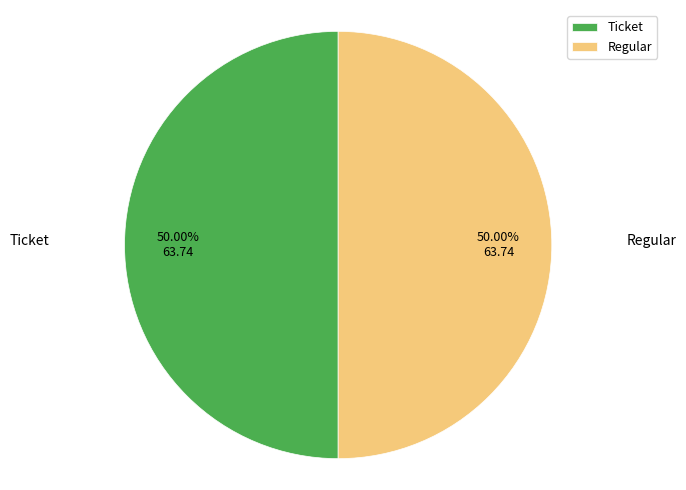

Approximately how many times larger is the value at Ticket compared to Regular?

1.0